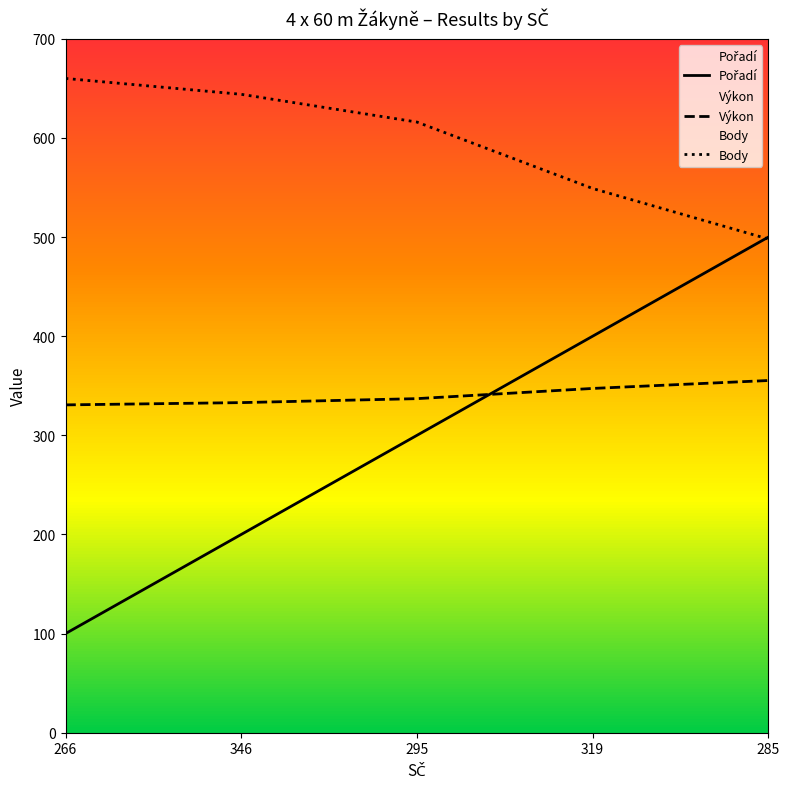

What is the sum of all Výkon values?

1703.3